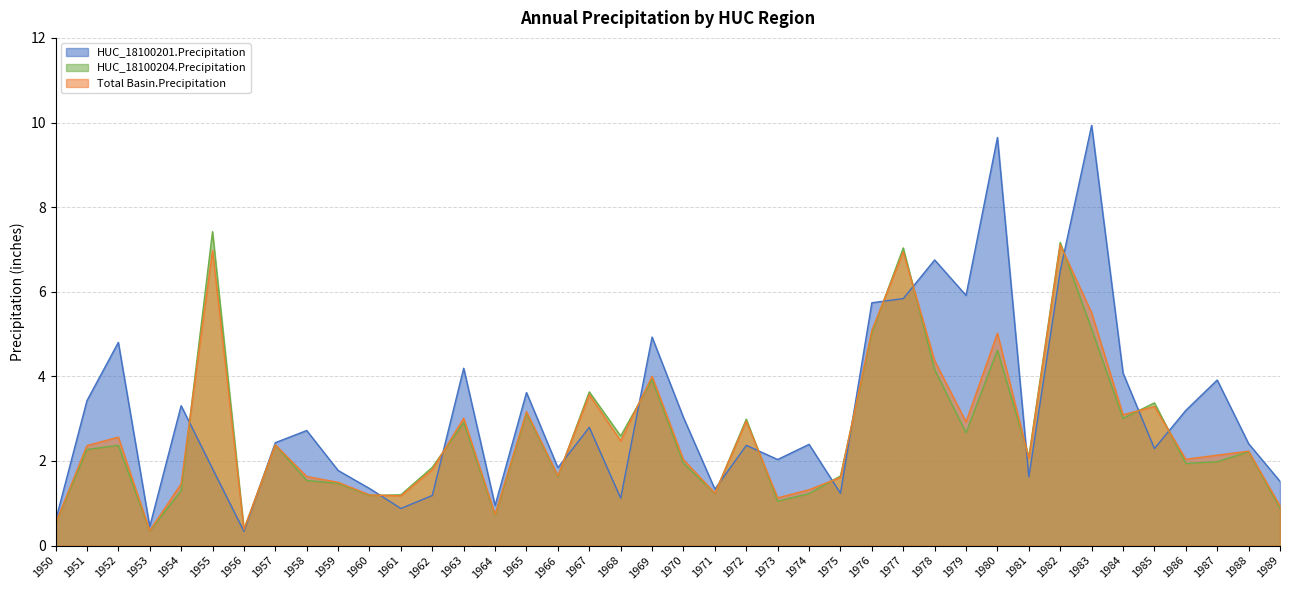

Reading right to left, what are all the values shown in this chart?

HUC_18100201.Precipitation: 1989=1.5	1988=2.4	1987=3.9	1986=3.2	1985=2.3	1984=4.1	1983=9.9	1982=6.5	1981=1.6	1980=9.6	1979=5.9	1978=6.8	1977=5.8	1976=5.7	1975=1.2	1974=2.4	1973=2.0	1972=2.4	1971=1.3	1970=3.0	1969=4.9	1968=1.1	1967=2.8	1966=1.8	1965=3.6	1964=0.9	1963=4.2	1962=1.2	1961=0.9	1960=1.4	1959=1.8	1958=2.7	1957=2.4	1956=0.3	1955=1.8	1954=3.3	1953=0.4	1952=4.8	1951=3.4	1950=0.6
HUC_18100204.Precipitation: 1989=0.9	1988=2.2	1987=2.0	1986=1.9	1985=3.4	1984=3.0	1983=5.1	1982=7.2	1981=2.1	1980=4.6	1979=2.7	1978=4.2	1977=7.0	1976=5.0	1975=1.6	1974=1.2	1973=1.1	1972=3.0	1971=1.2	1970=1.9	1969=3.9	1968=2.6	1967=3.6	1966=1.6	1965=3.1	1964=0.7	1963=2.9	1962=1.9	1961=1.2	1960=1.2	1959=1.5	1958=1.5	1957=2.4	1956=0.4	1955=7.4	1954=1.3	1953=0.3	1952=2.4	1951=2.3	1950=0.5
Total Basin.Precipitation: 1989=0.9	1988=2.2	1987=2.1	1986=2.0	1985=3.3	1984=3.1	1983=5.5	1982=7.1	1981=2.1	1980=5.0	1979=2.9	1978=4.4	1977=6.9	1976=5.1	1975=1.6	1974=1.3	1973=1.1	1972=2.9	1971=1.2	1970=2.0	1969=4.0	1968=2.5	1967=3.6	1966=1.7	1965=3.2	1964=0.7	1963=3.0	1962=1.8	1961=1.2	1960=1.2	1959=1.5	1958=1.6	1957=2.4	1956=0.4	1955=7.0	1954=1.5	1953=0.4	1952=2.6	1951=2.4	1950=0.5